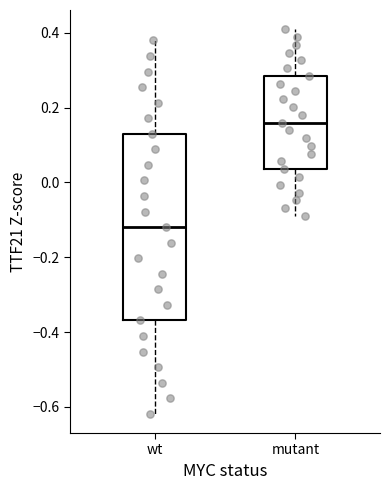

Reading left to right, read every box against the y-axis: the position of its median line, the range the box covers, and the ends of its whiskers. The values are not printed on the chart, so give them approximately, as read against the axis.

wt: median -0.12, box -0.36 to 0.12, whiskers -0.62 to 0.38
mutant: median 0.16, box 0.04 to 0.28, whiskers -0.08 to 0.40